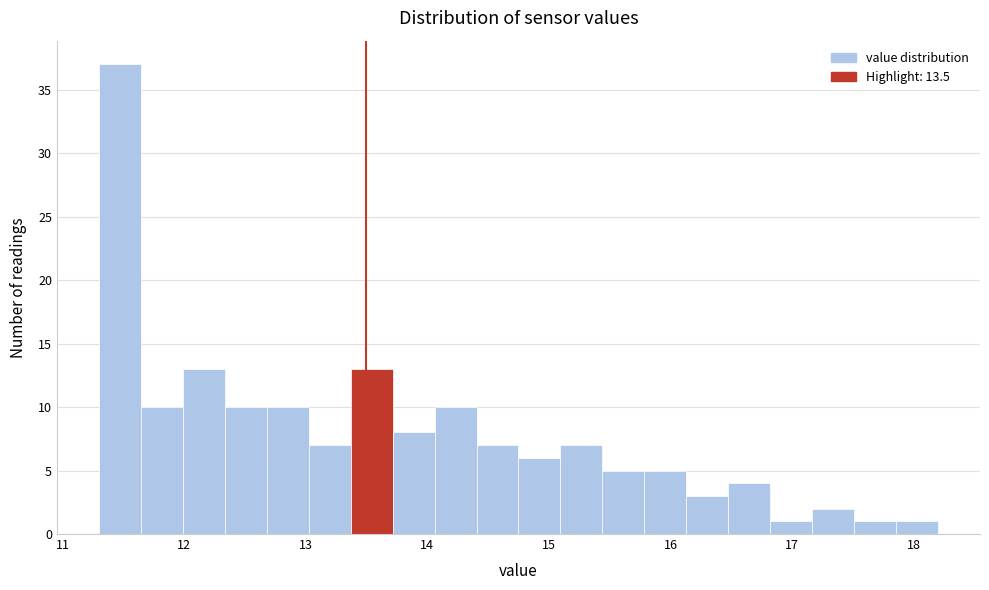

Around what value on the x-axis is the tallest bar? Give the approximate position of its centre, as read against the axis.

11.5